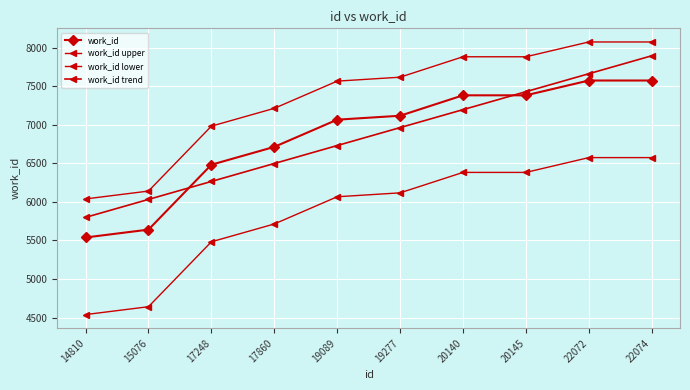

What is the sum of all work_id trend values?

68468.0